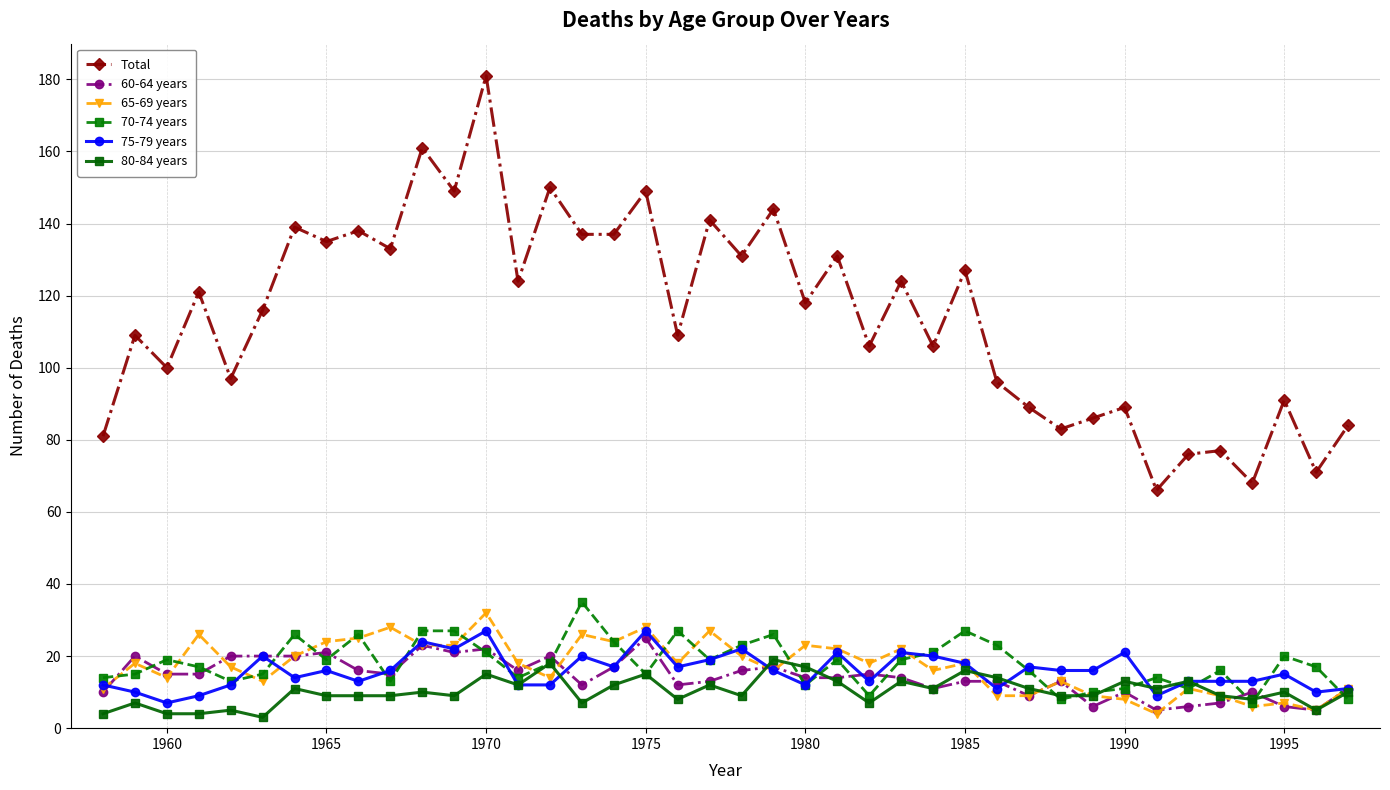

Which series has the largest total across all categories?

Total